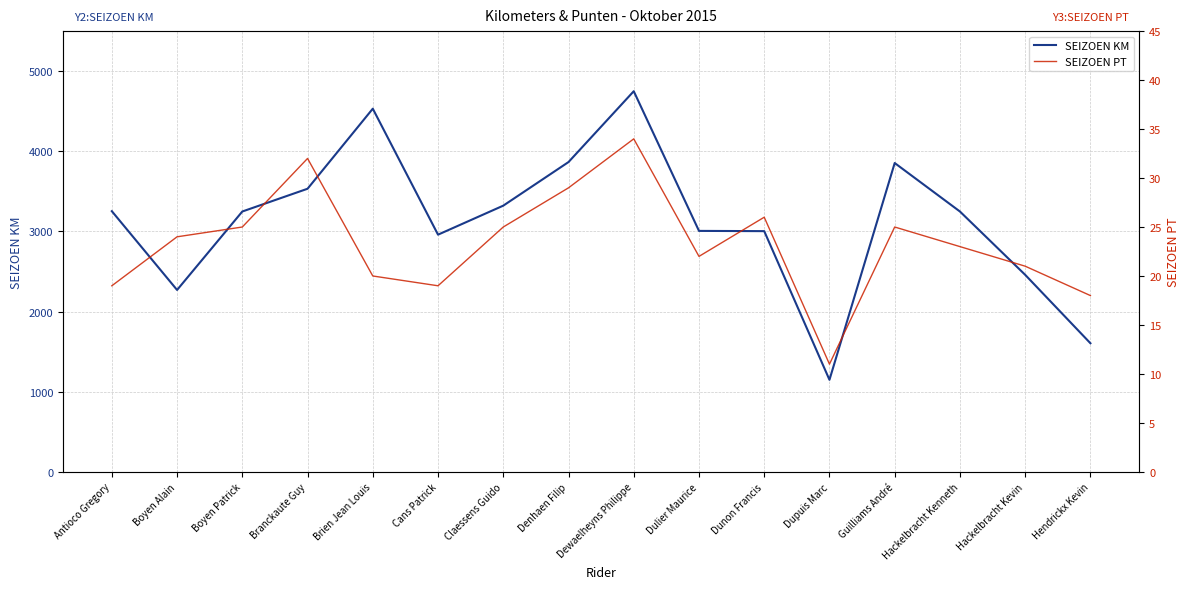

How many data points in SEIZOEN KM are less than 3249?

7